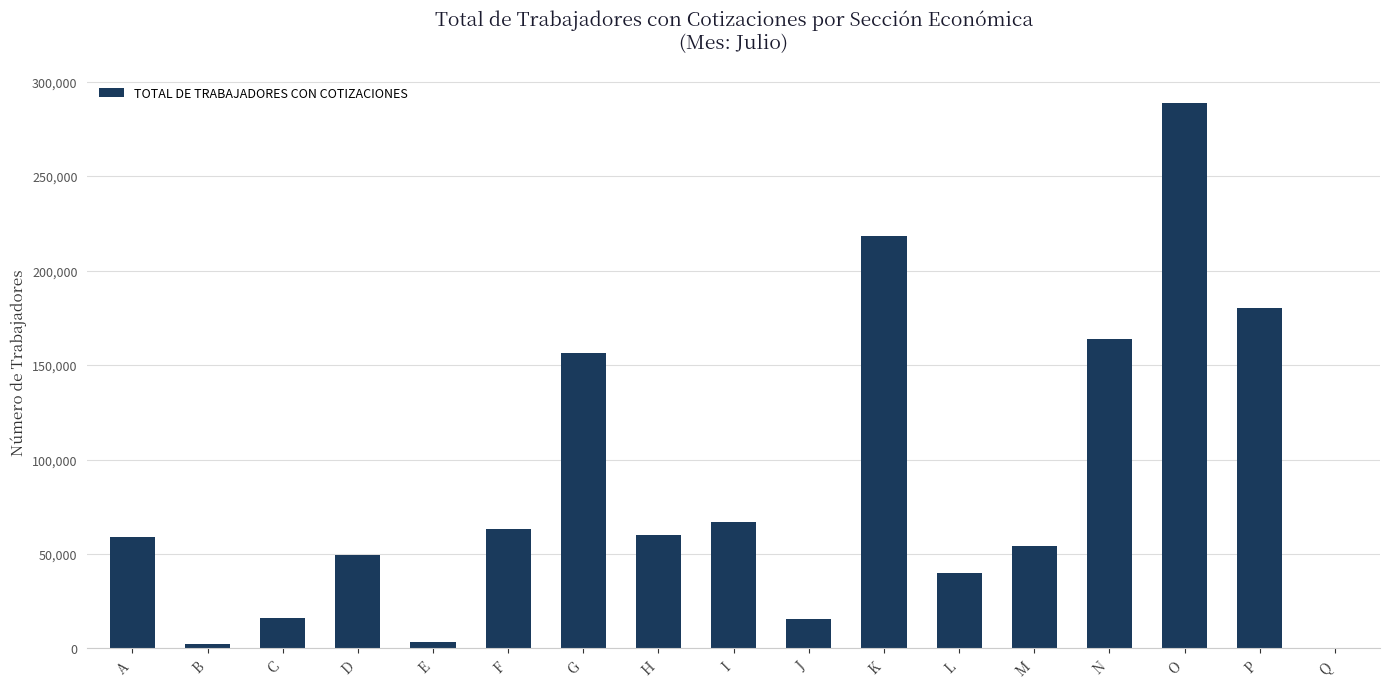

What is the ratio of the value at J to the value at P?

0.1